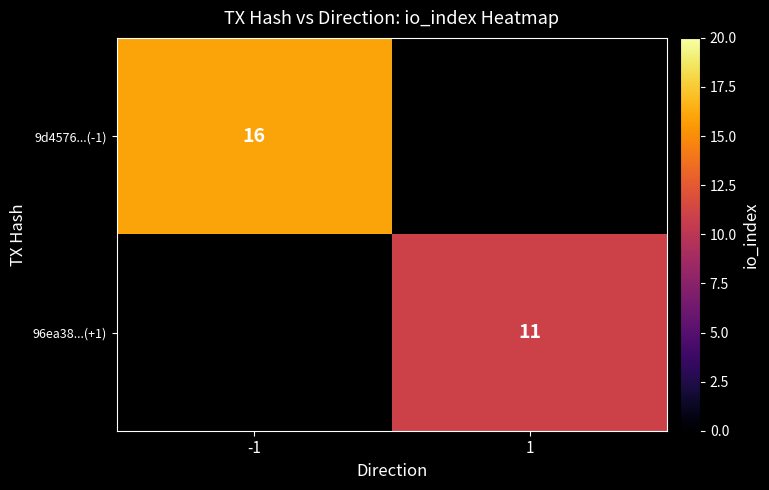

Is the value of 96ea38...(+1) at 1 greater than the value of 9d4576...(-1) at -1?

No